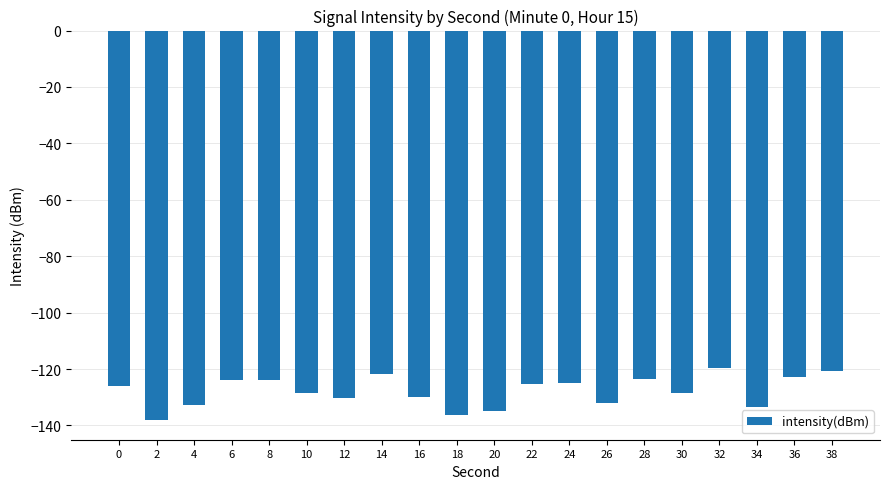

At which category does the chart reach its minimum across all series?

2